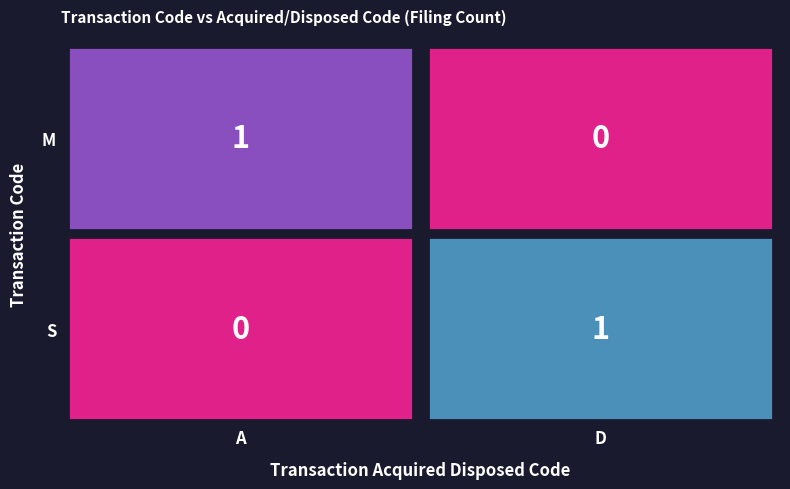

What is the maximum value shown in the chart?

1